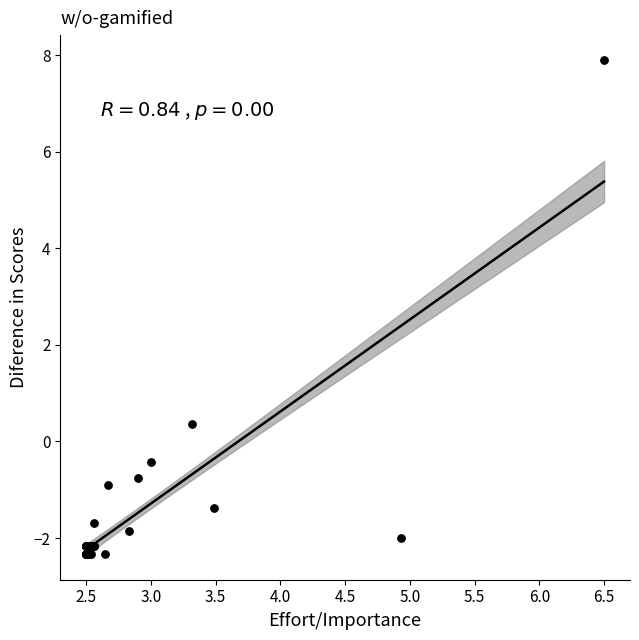

What Y value in the scatter plot is closest to 2?

0.4